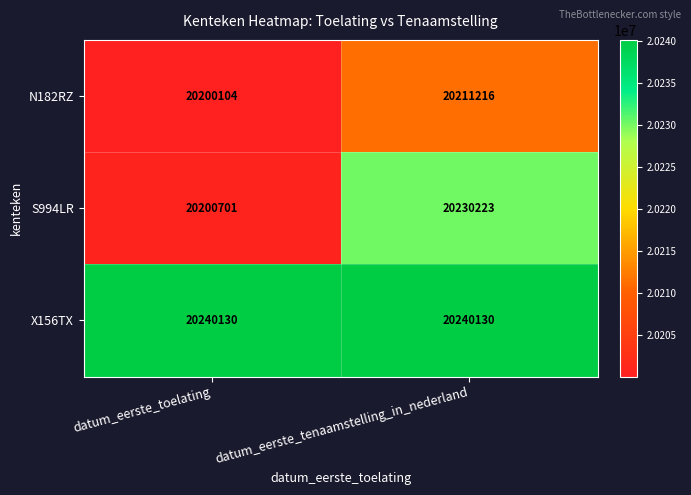

Count the number of categories in the chart.

2